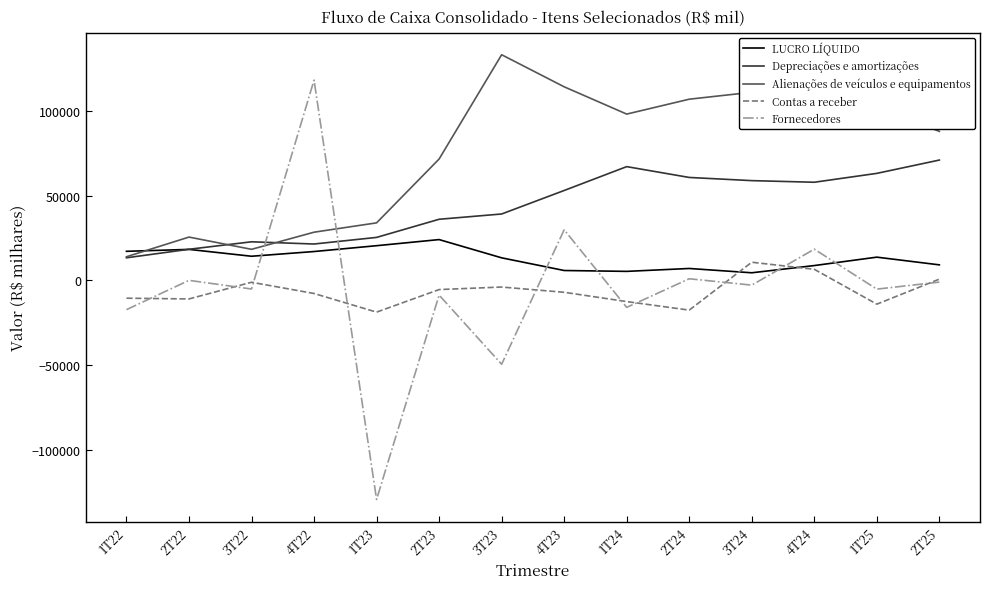

Which category has the highest value in the Contas a receber series?

3T24